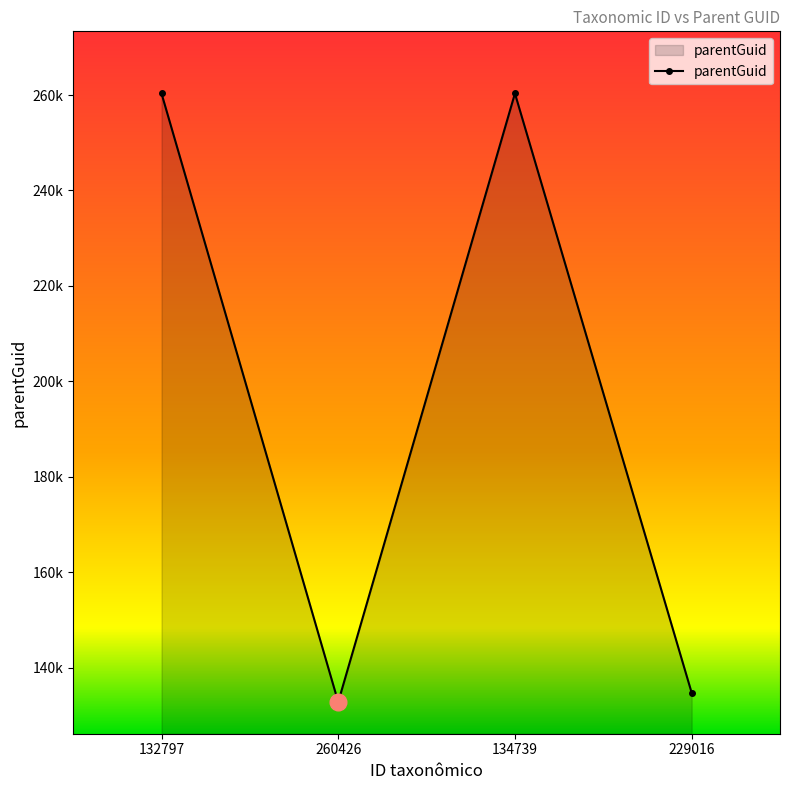

True or false: there are more than 2 points higher than both neighbors.

False